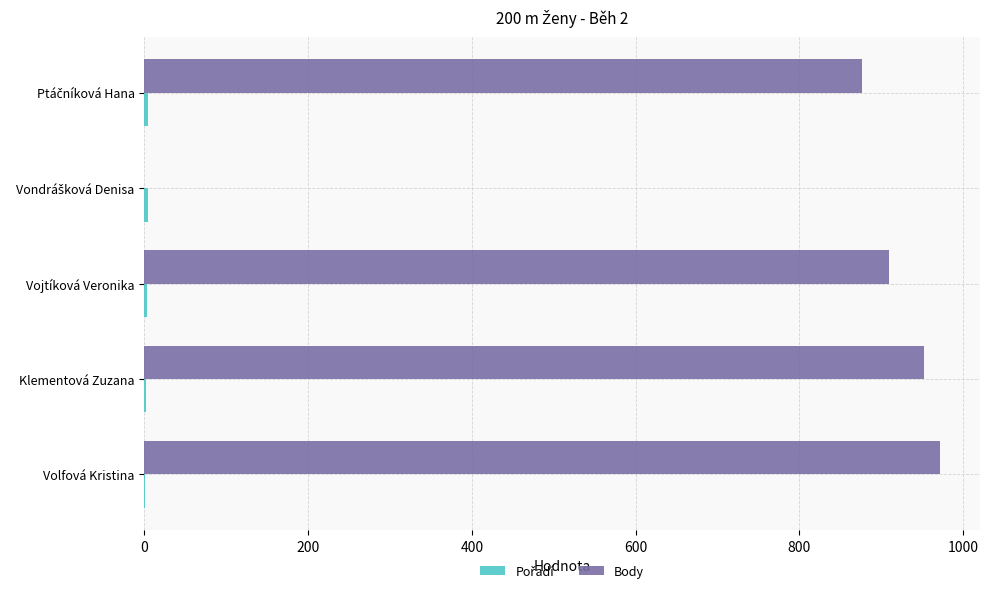

What is the maximum value shown in the chart?

972